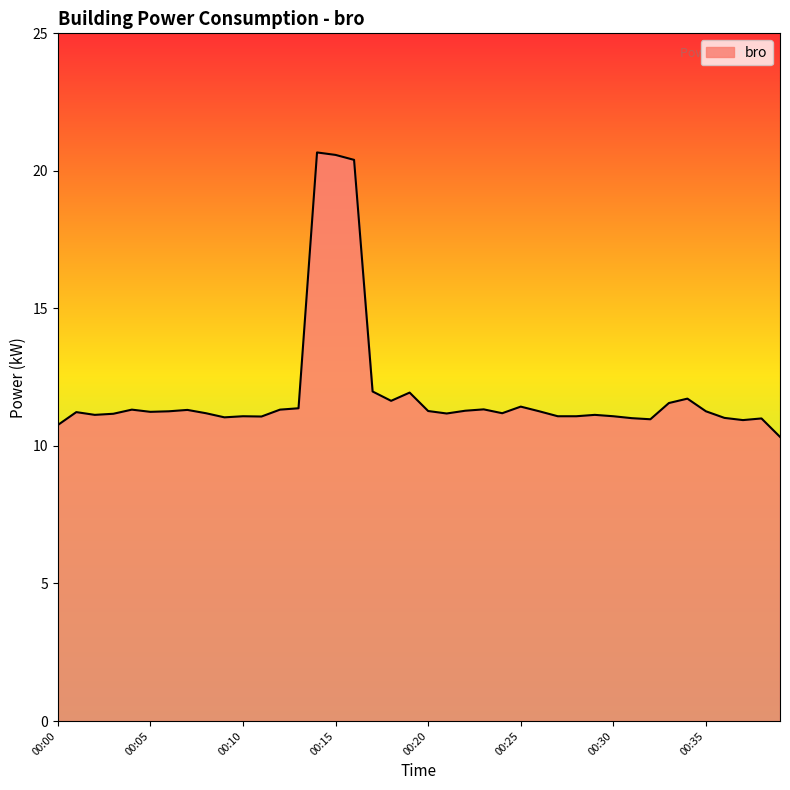

What is the difference between the maximum and minimum values?

10.3